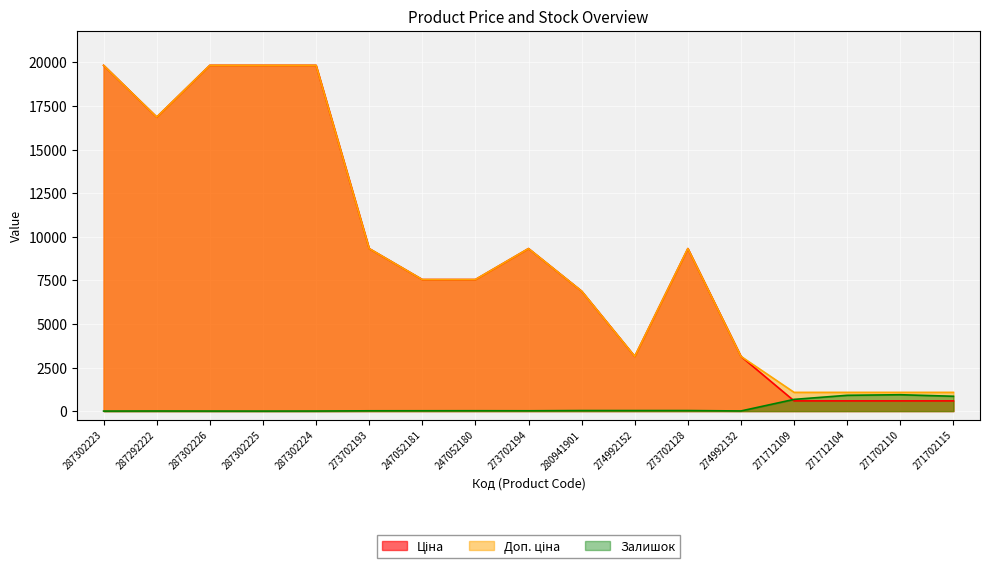

What is the label of the 12th point from the right?

273702193